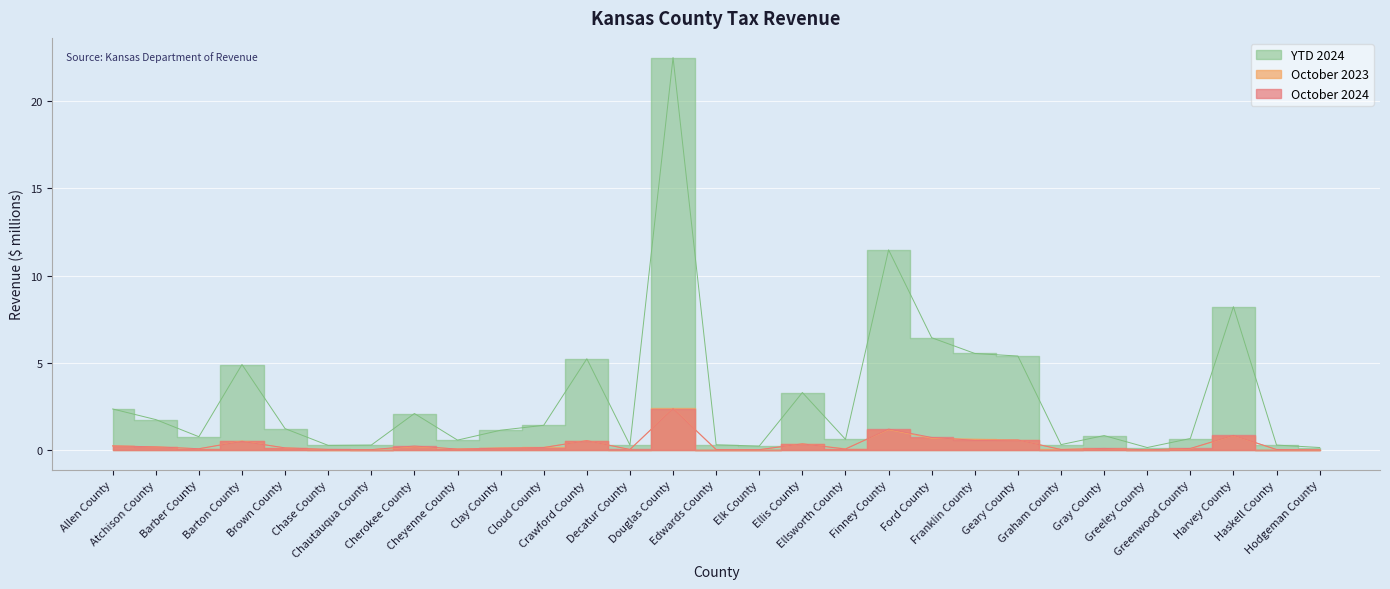

Rank the series by their maximum value, from highest to lowest.

YTD 2024, October 2023, October 2024